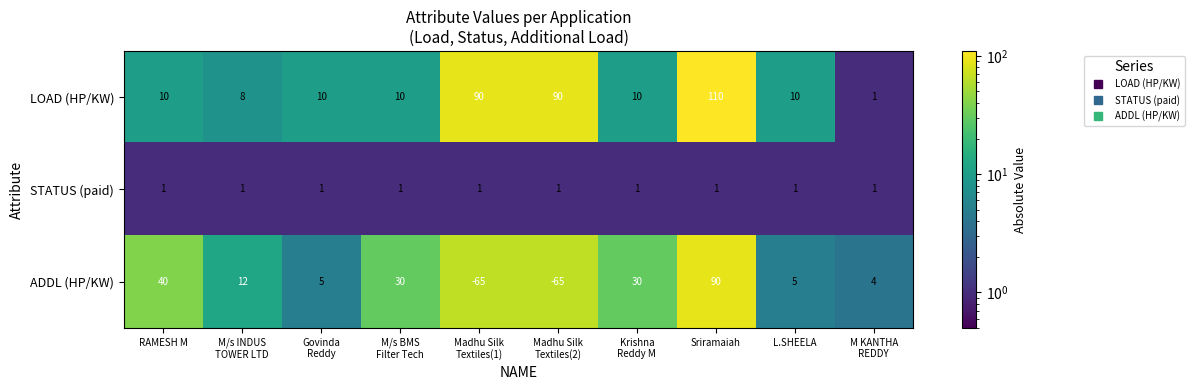

What is the difference between the second highest and second lowest values in the ADDL (HP/KW) series?

105